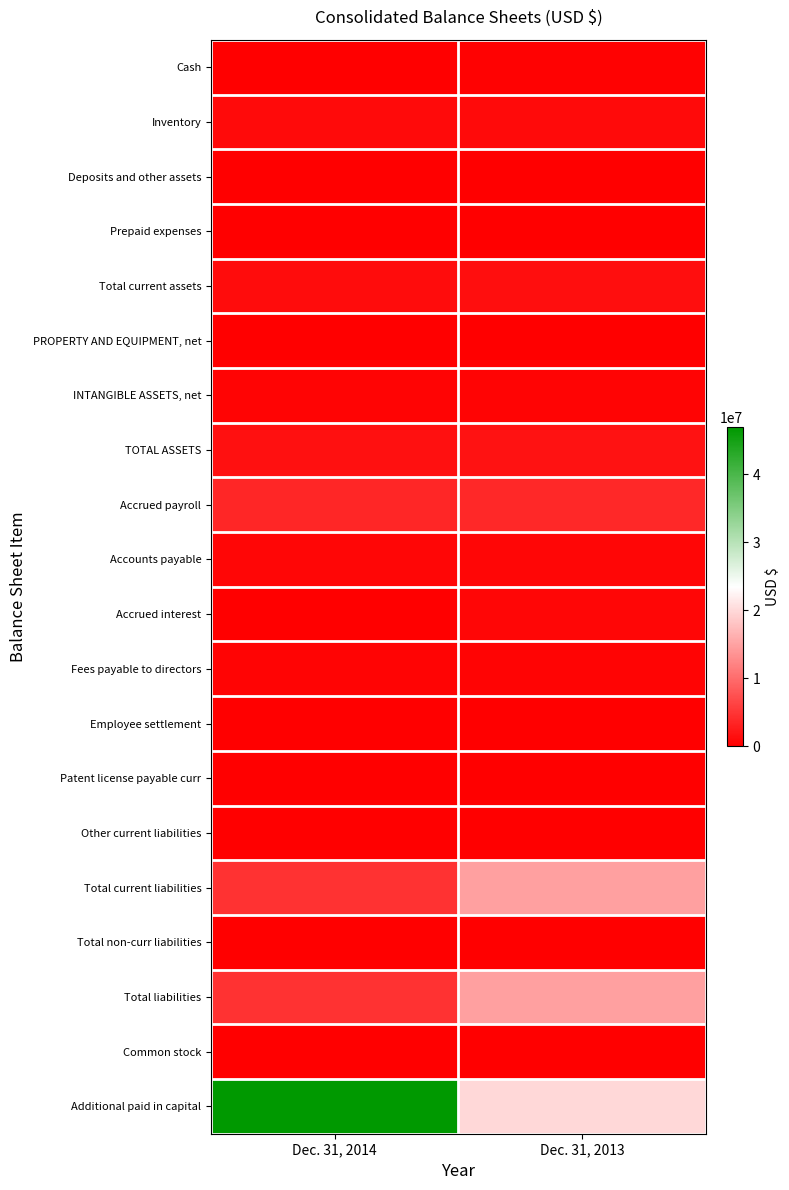

Count the number of data series in this chart.

20